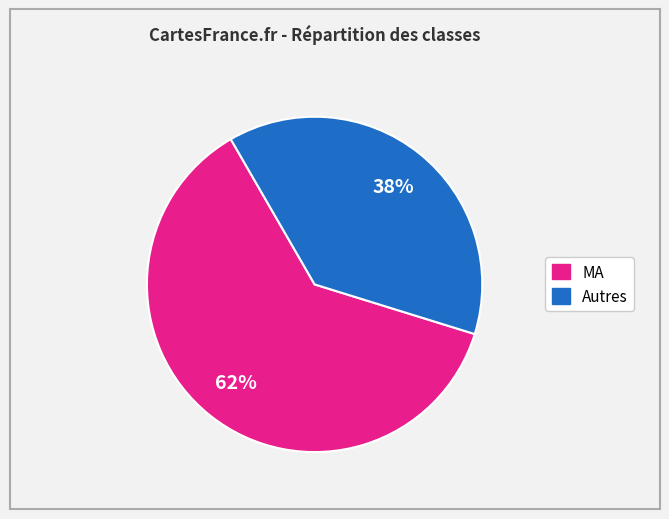

Is there any slice that represents more than half of the pie?

Yes